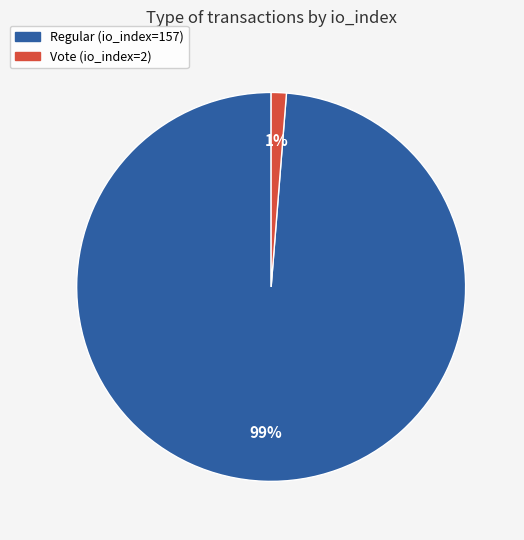

Which slice represents more than half of the pie?

Regular (io_index=157)